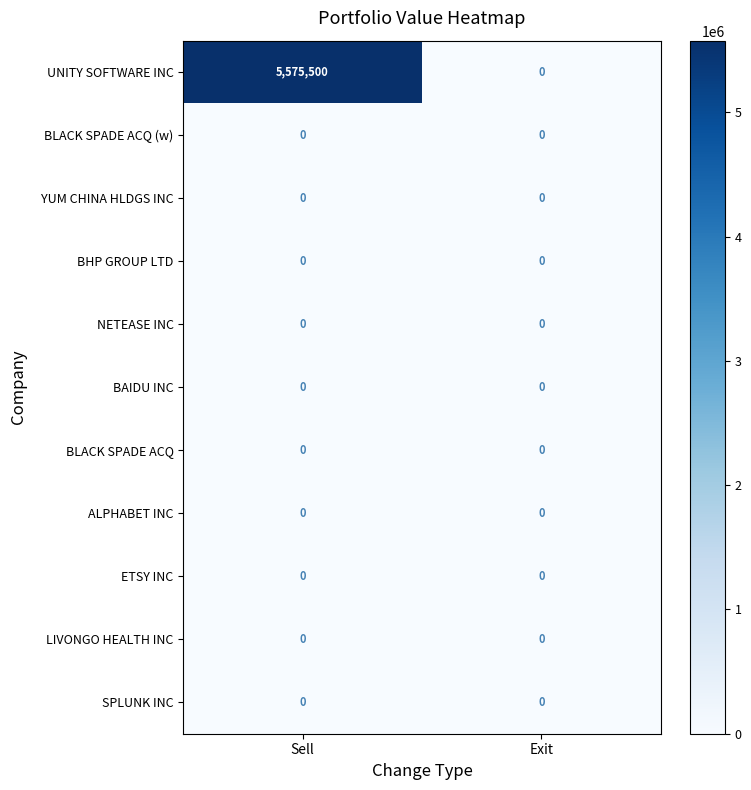

What is the greatest value displayed?

5575500